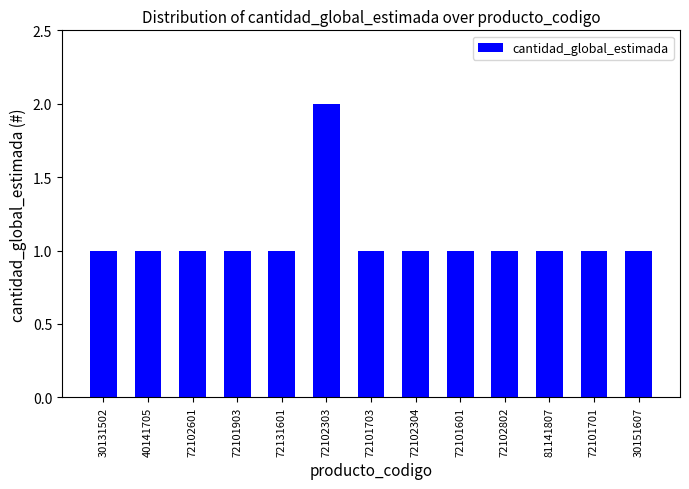

Reading left to right, what are all the values shown in this chart?

1	1	1	1	1	2	1	1	1	1	1	1	1